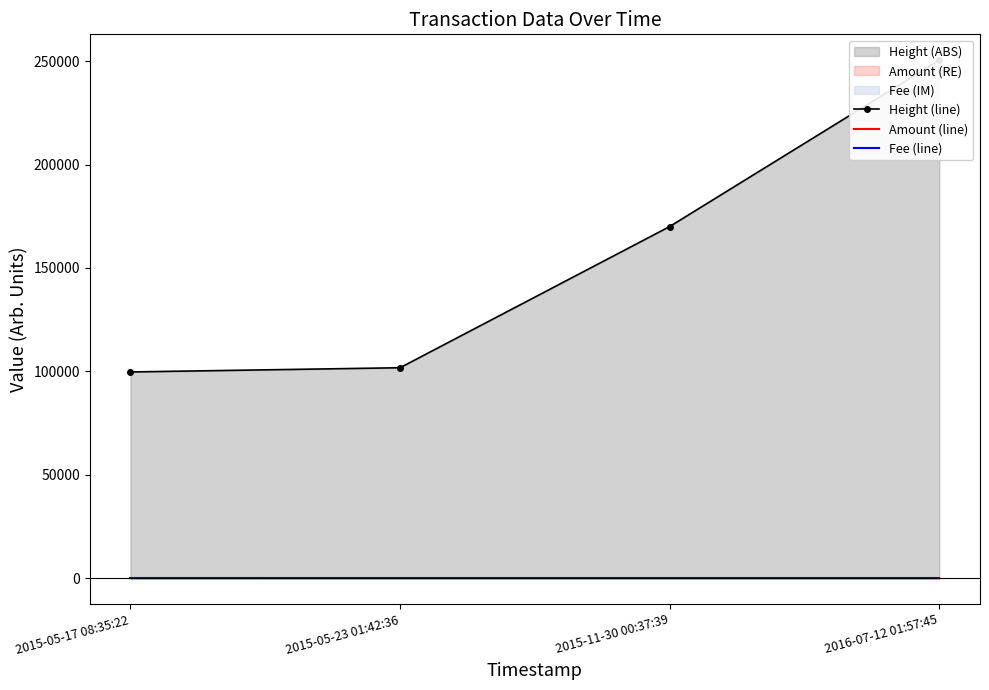

What is the spread (max minus min) of values at 2016-07-12 01:57:45?

250448